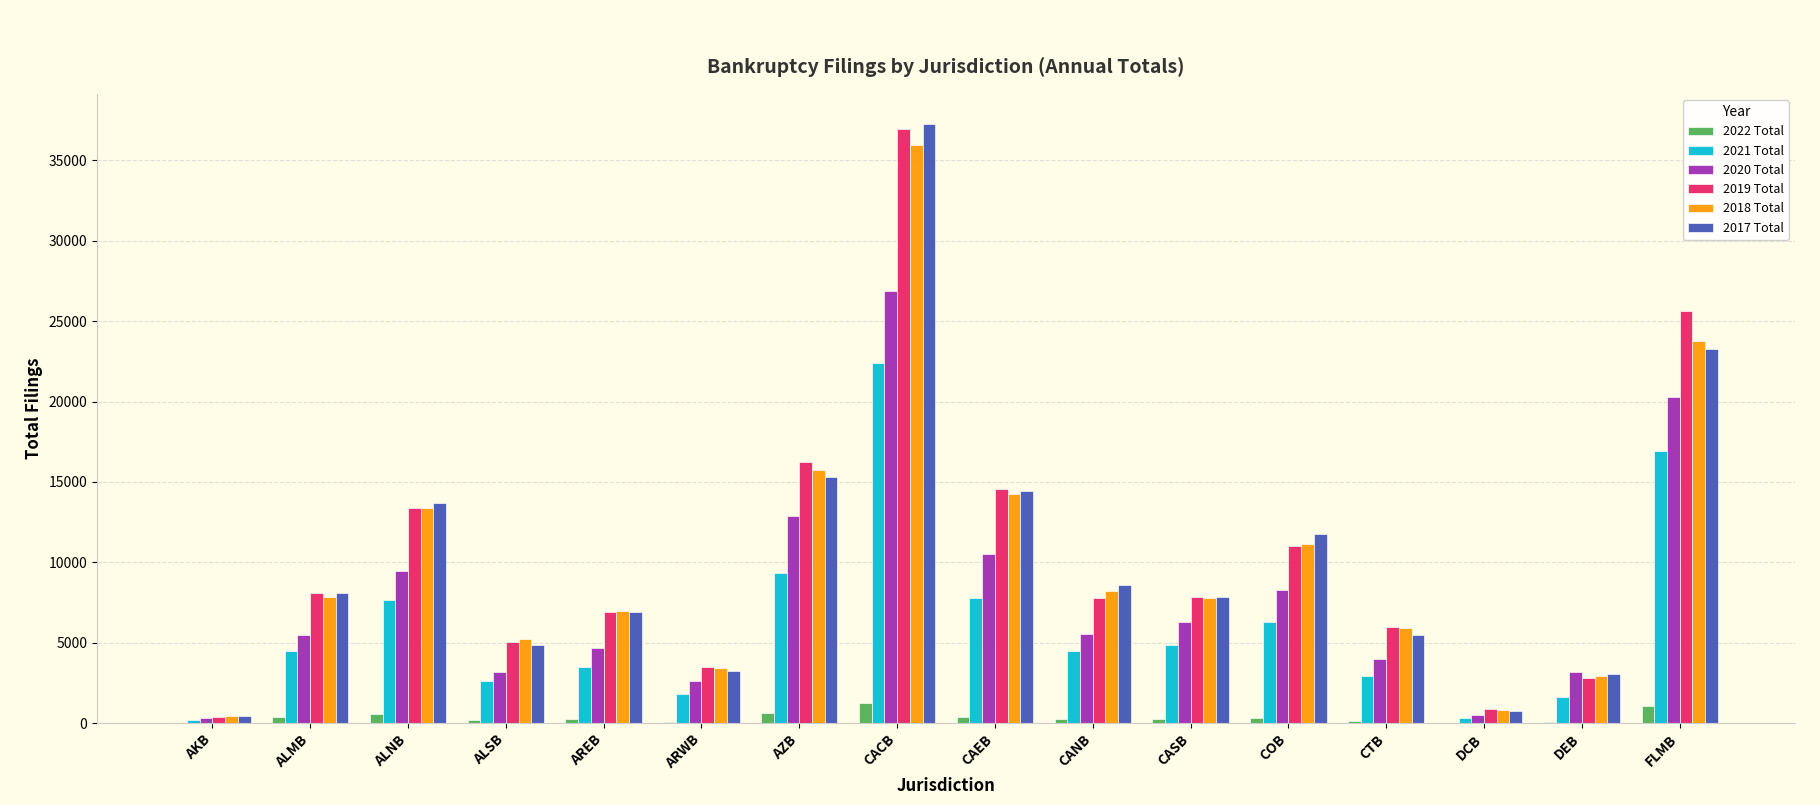

Is the value of 2018 Total at DEB greater than the value of 2017 Total at CAEB?

No